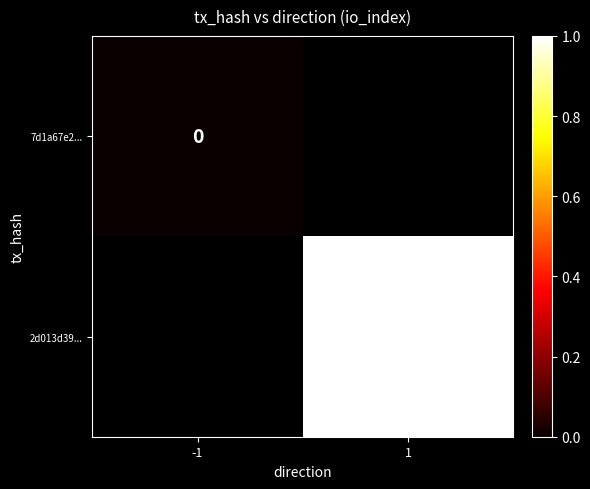

The value of 2d013d39... at 1 is 2. True or false?

False